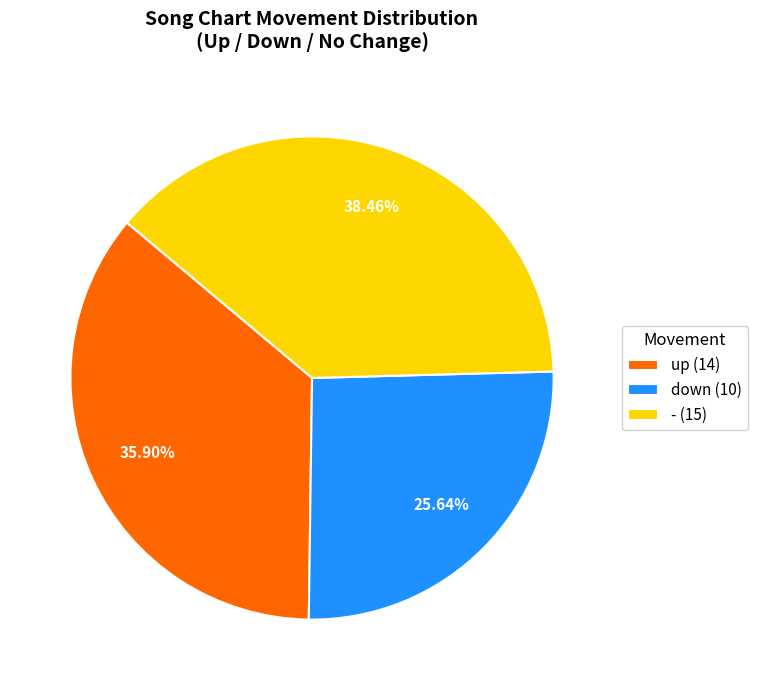

Is there a majority slice in this chart?

No